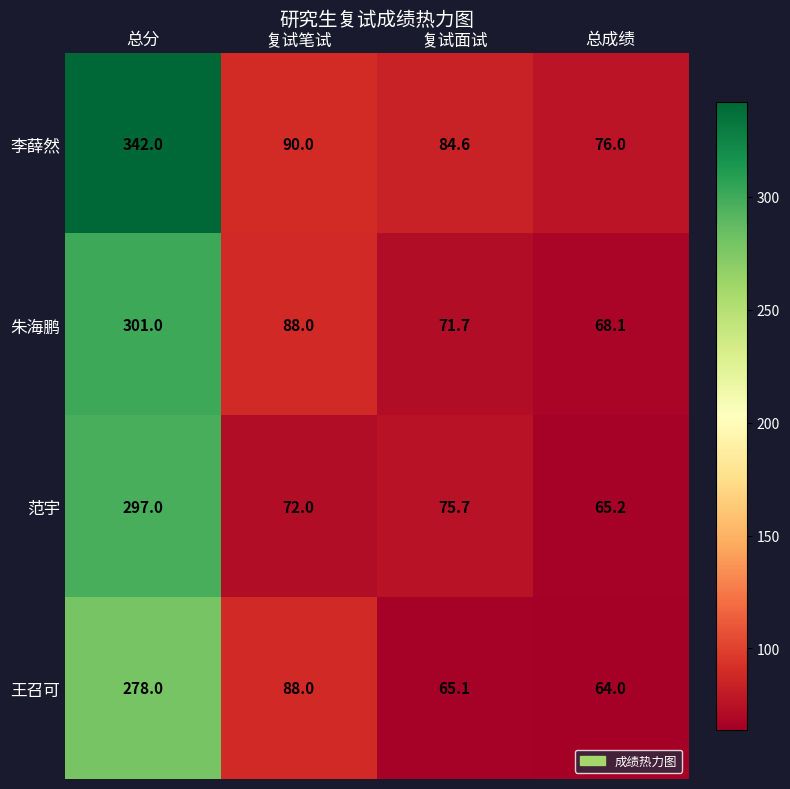

At which category is the sum across all series the highest?

总分